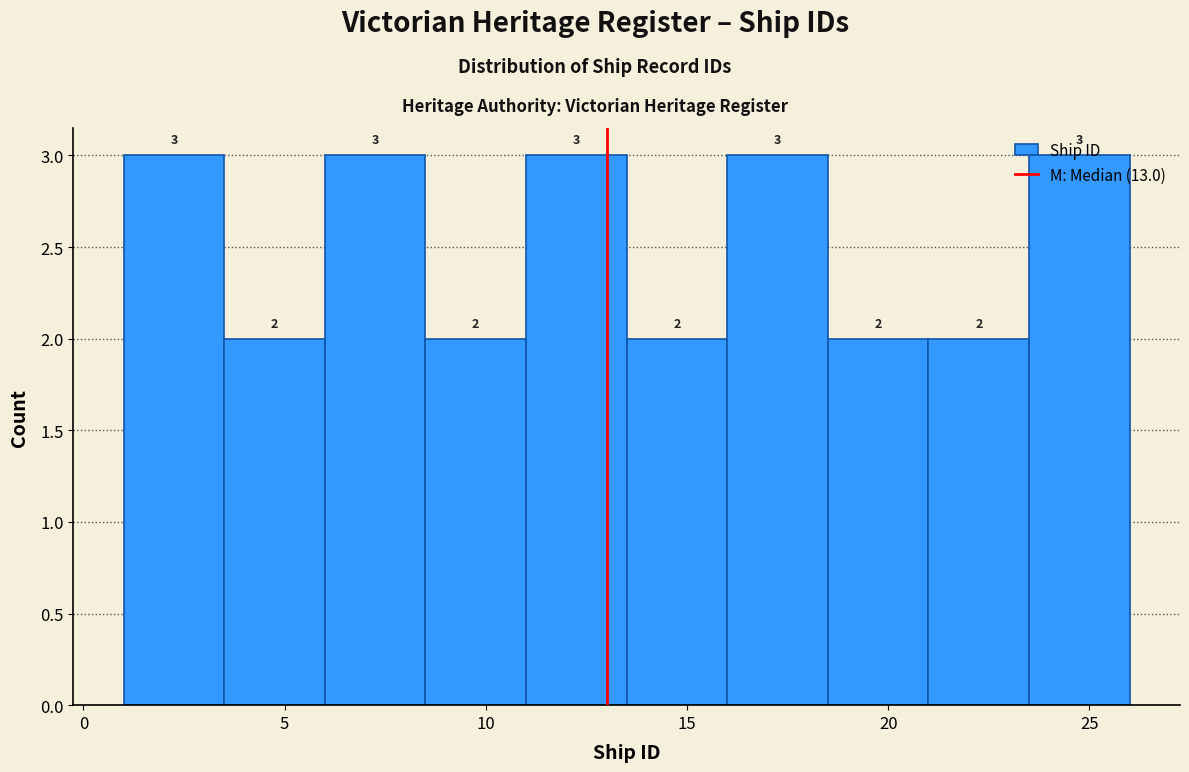

Reading left to right, transcribe this chart: for each bar, give the range it covers on the x-axis and its height.

1.0 to 3.5: 3
3.5 to 6.0: 2
6.0 to 8.5: 3
8.5 to 11.0: 2
11.0 to 13.5: 3
13.5 to 16.0: 2
16.0 to 18.5: 3
18.5 to 21.0: 2
21.0 to 23.5: 2
23.5 to 26.0: 3